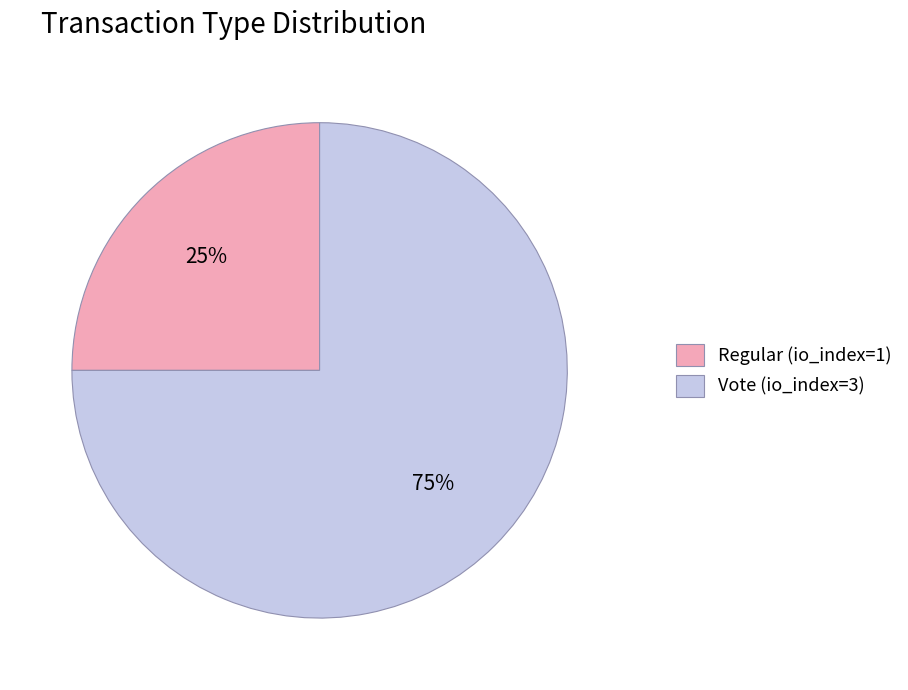

How many slices are in this pie chart?

2